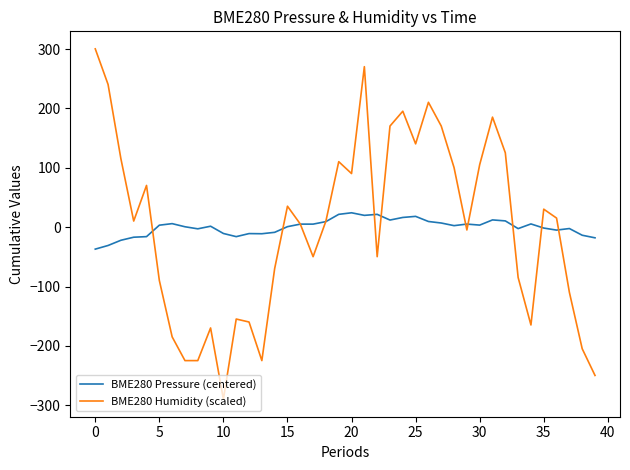

List the series in order of their peak value, highest first.

BME280 Humidity (scaled), BME280 Pressure (centered)